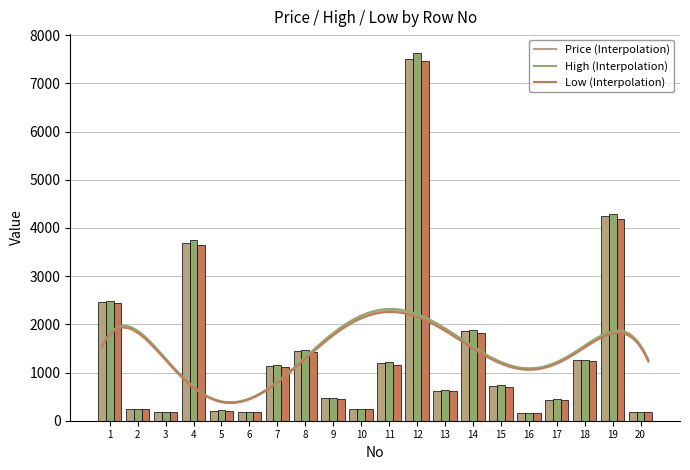

At which category is the sum across all series the highest?

12